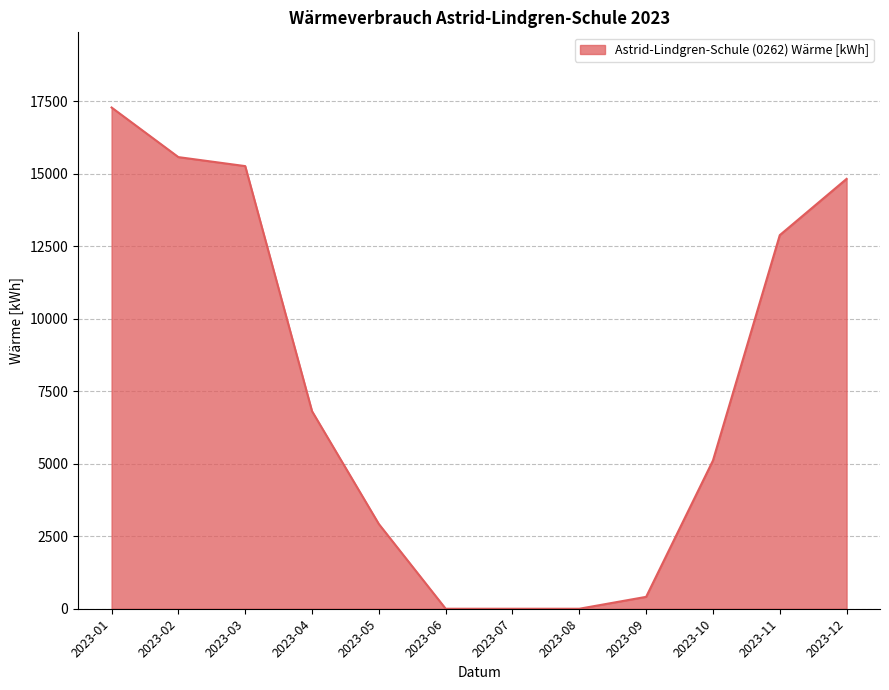

True or false: the data shows 6810 at 2023-04.

True